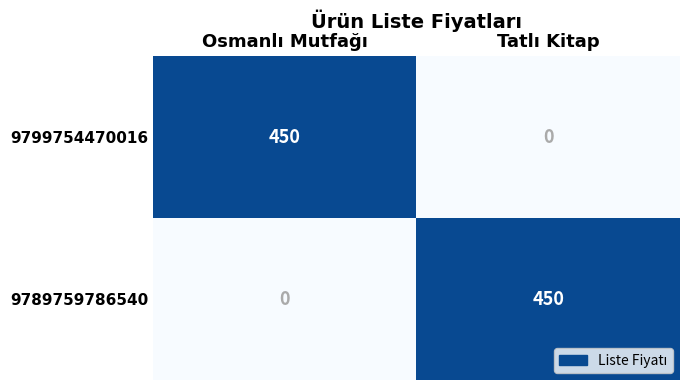

What is the greatest value displayed?

450